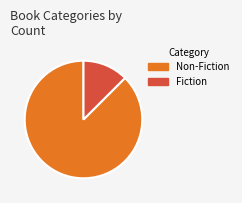

Count the number of slices in the pie.

2